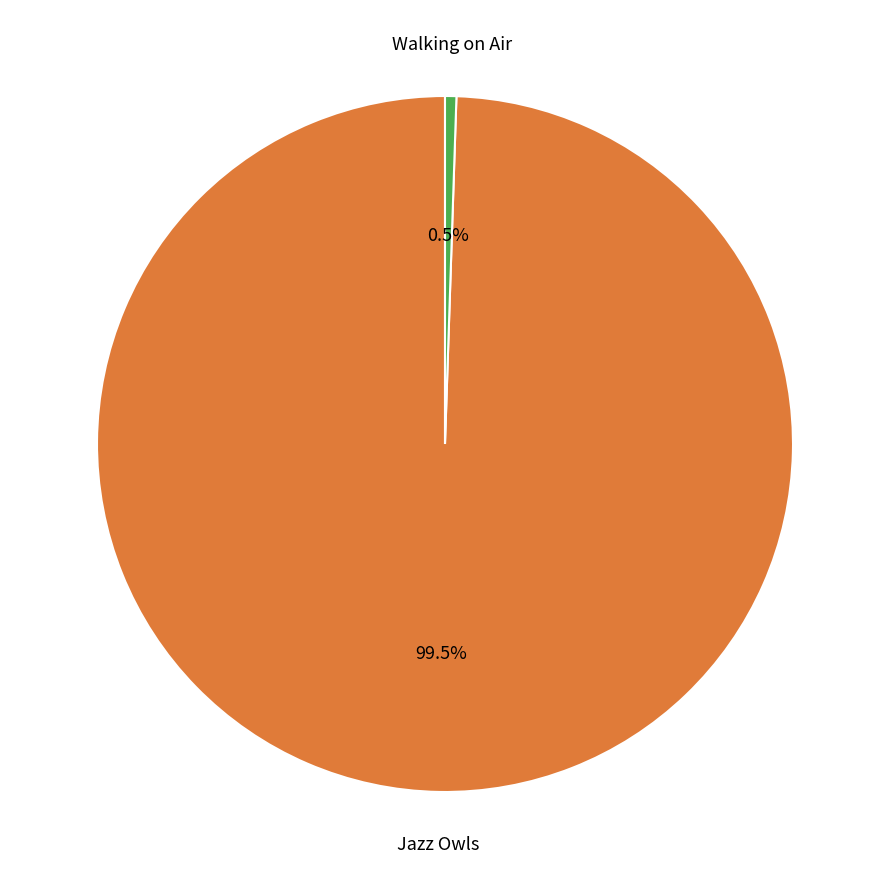

Is there a majority slice in this chart?

Yes